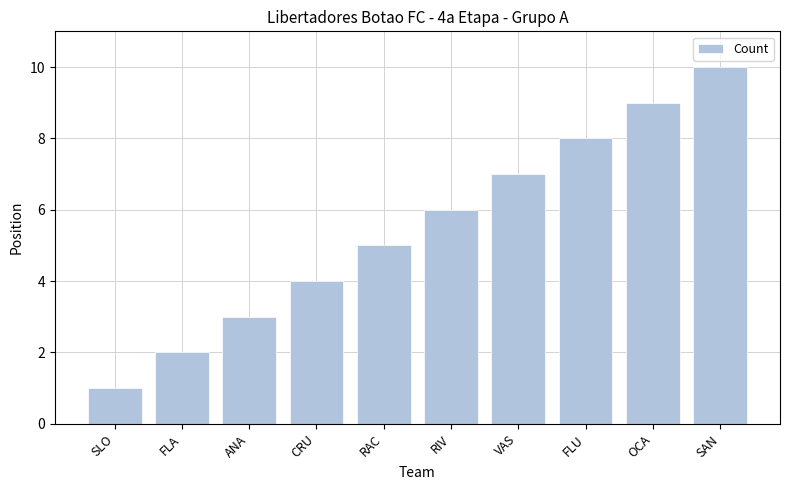

What is the minimum value shown in the chart?

1